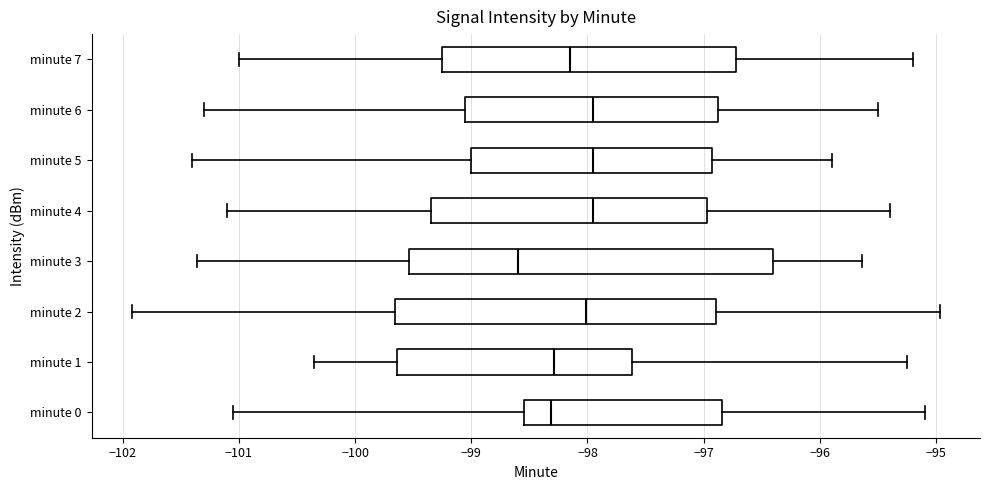

Where does the left whisker of the box for minute 1 end on the x-axis? The values are not printed on the chart, so give them approximately, as read against the axis.

-100.3